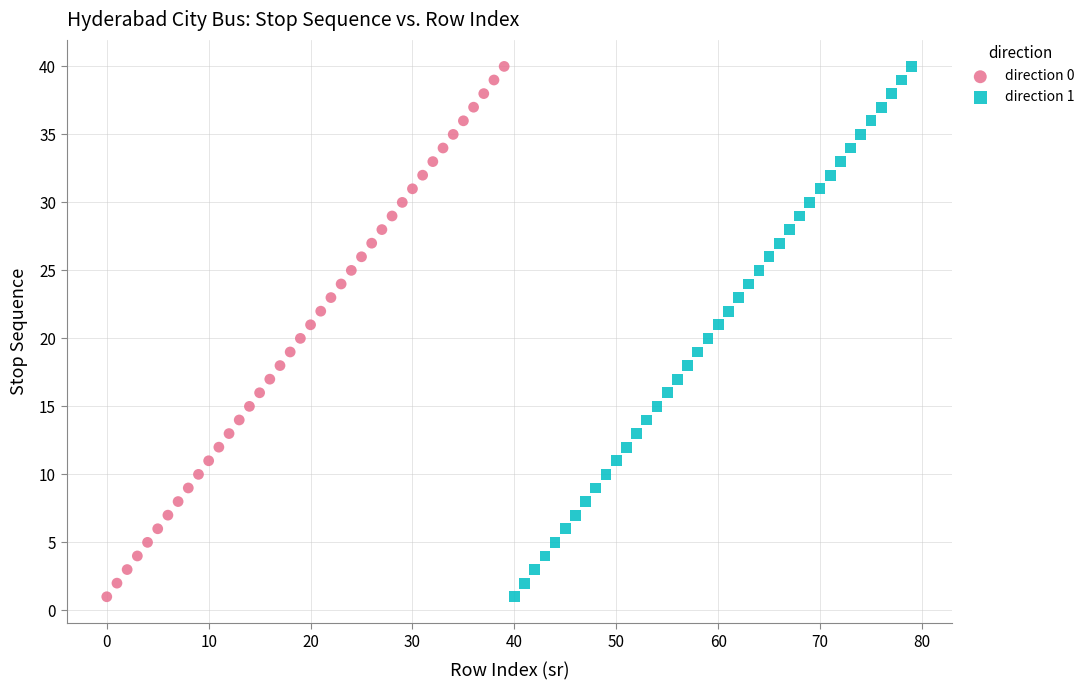

What are all the series names shown in the legend?

direction 0, direction 1